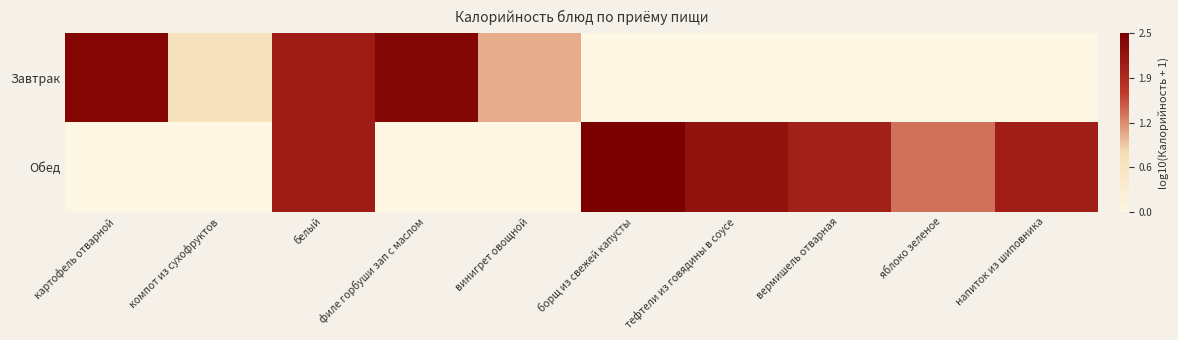

At which category is the sum across all series the highest?

белый